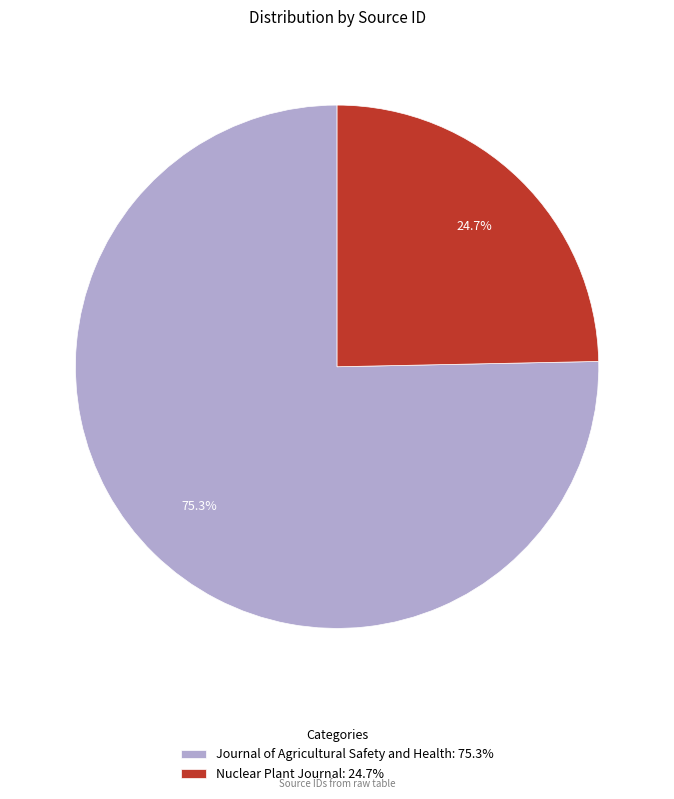

How many slices are in this pie chart?

2